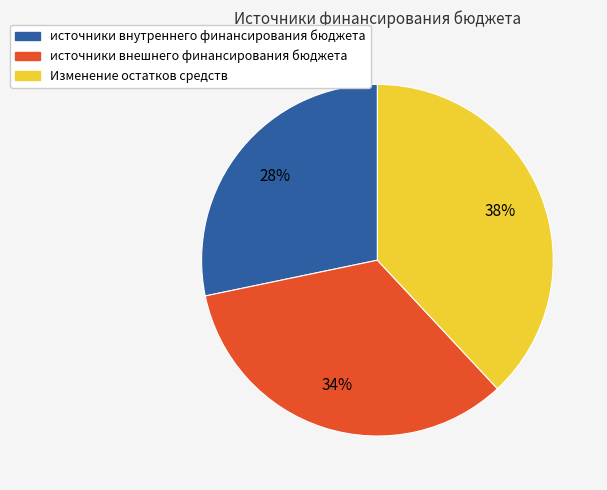

Count the number of slices in the pie.

3